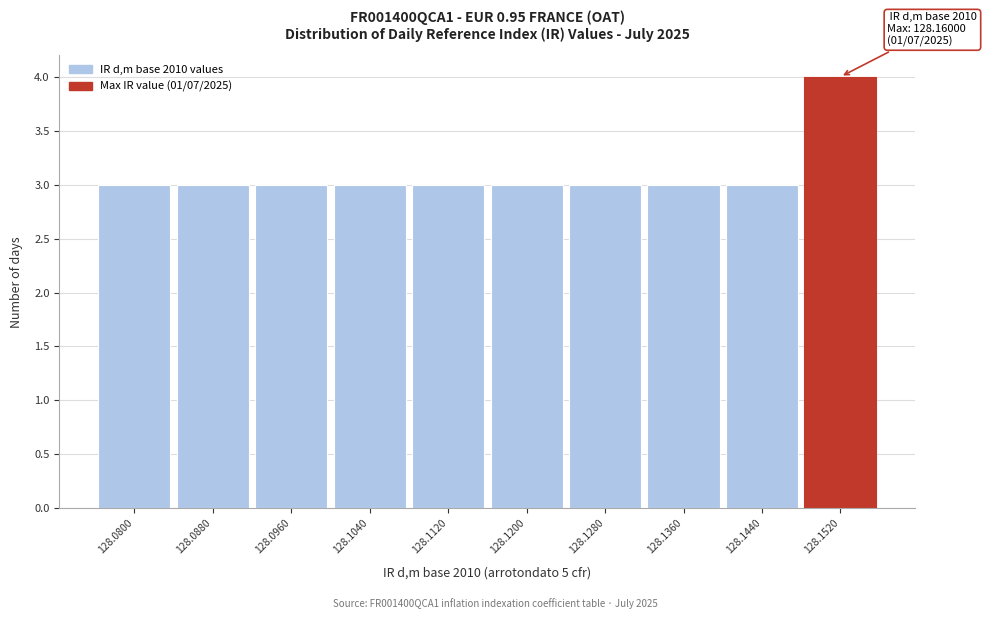

Reading left to right, transcribe all the data shown in this chart.

3	3	3	3	3	3	3	3	3	4